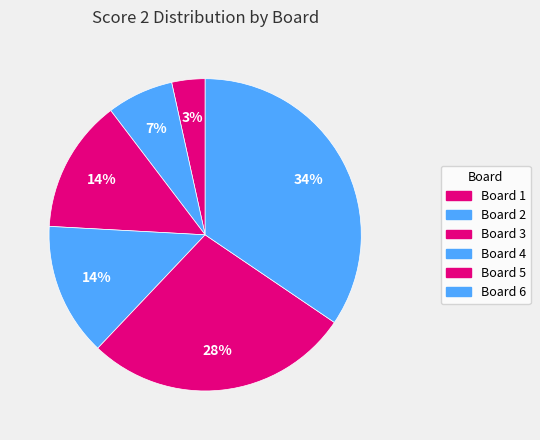

Rank the categories by value from highest to lowest.

Board 6, Board 5, Board 3, Board 4, Board 2, Board 1